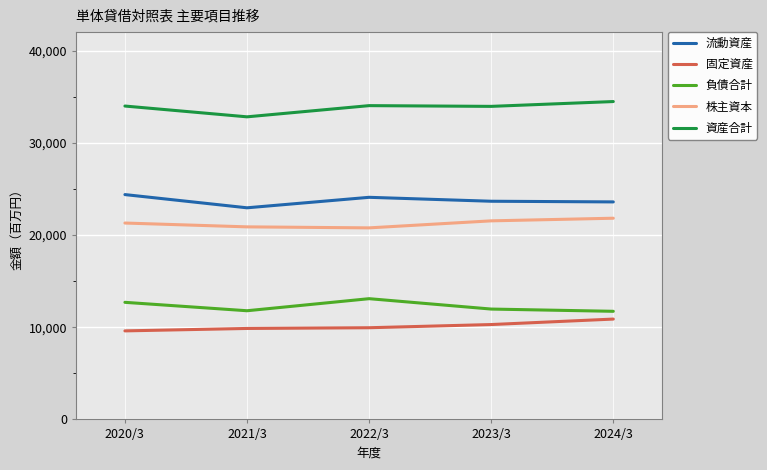

What is the difference between the 負債合計 values at 2022/3 and 2020/3?

396